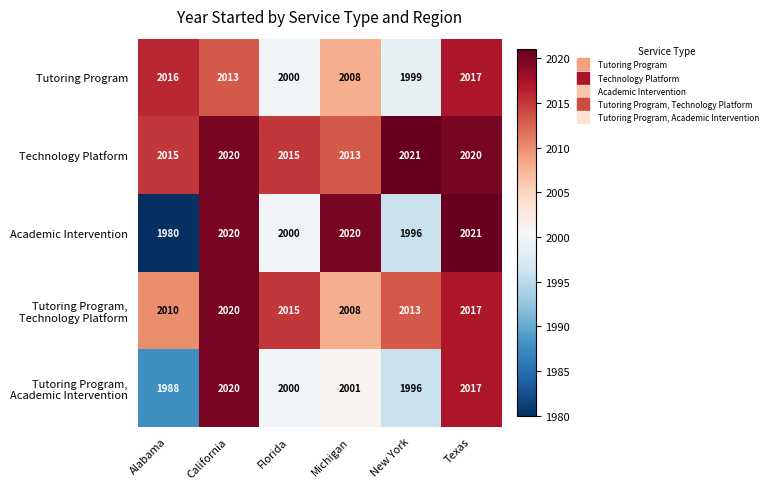

Rank the categories by Tutoring Program value from highest to lowest.

Texas, Alabama, California, Michigan, Florida, New York